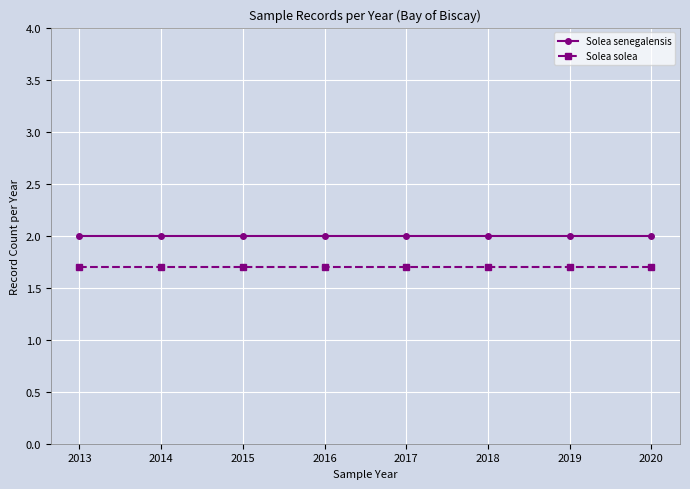

What is the sum of the Solea senegalensis values at 2014 and 2020?

4.0